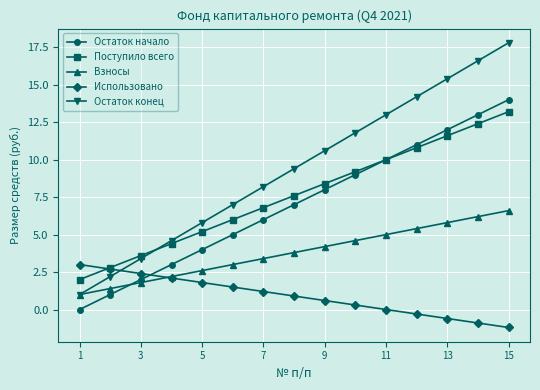

Reading left to right, extract all data points from this chart.

Остаток начало: 0.0	1.0	2.0	3.0	4.0	5.0	6.0	7.0	8.0	9.0	10.0	11.0	12.0	13.0	14.0
Поступило всего: 2.0	2.8	3.6	4.4	5.2	6.0	6.8	7.6	8.4	9.2	10.0	10.8	11.6	12.4	13.2
Взносы: 1.0	1.4	1.8	2.2	2.6	3.0	3.4	3.8	4.2	4.6	5.0	5.4	5.8	6.2	6.6
Использовано: 3.0	2.7	2.4	2.1	1.8	1.5	1.2	0.9	0.6	0.3	0.0	-0.3	-0.6	-0.9	-1.2
Остаток конец: 1.0	2.2	3.4	4.6	5.8	7.0	8.2	9.4	10.6	11.8	13.0	14.2	15.4	16.6	17.8